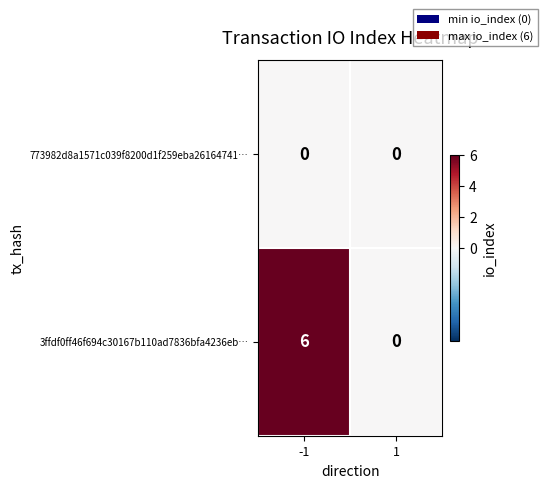

What is the difference between the 3ffdf0ff46f694c30167b110ad7836bfa4236eb… values at -1 and 1?

6